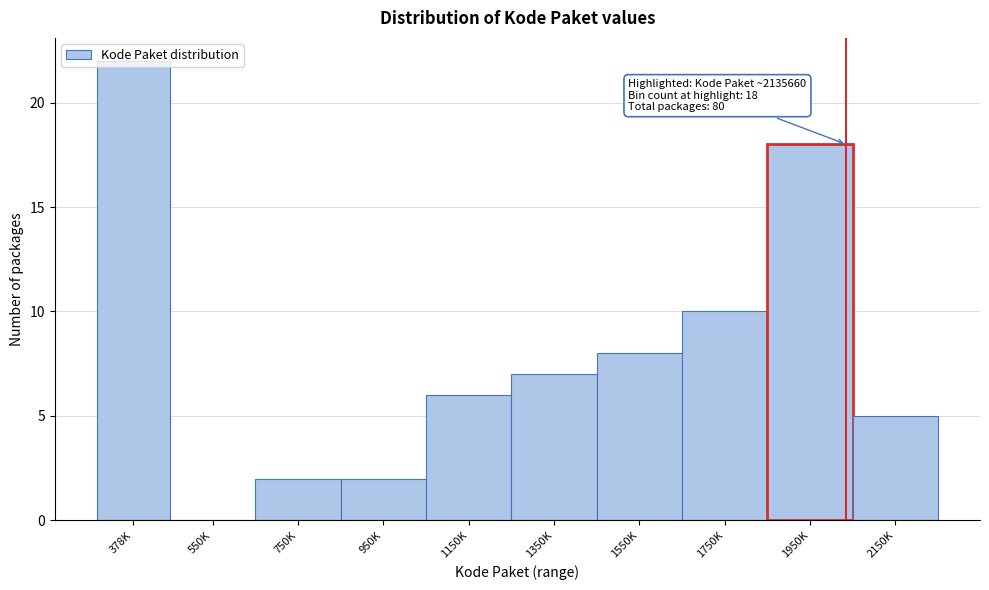

What is the ratio of the value at 950K to the value at 1350K?

0.3